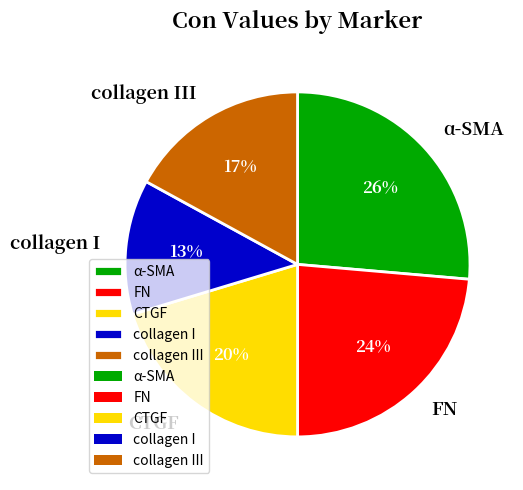

What is the smallest slice in the pie chart?

collagen I